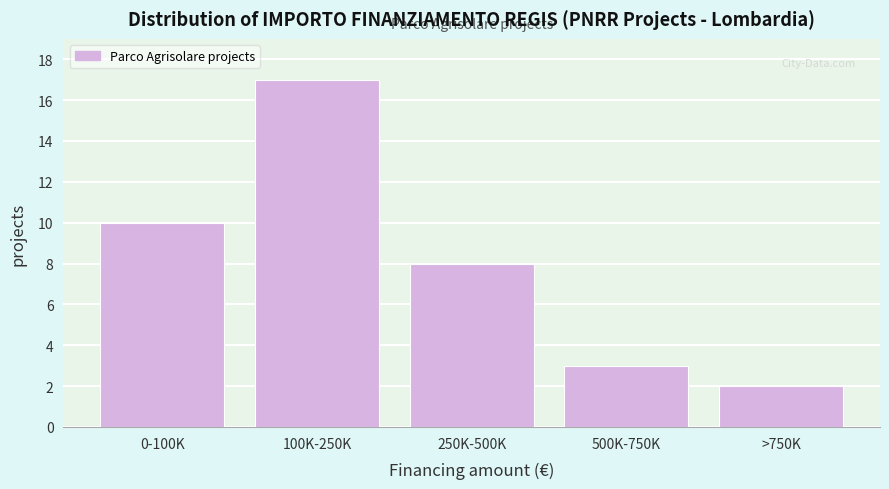

Reading right to left, what are all the values shown in this chart?

>750K=2	500K-750K=3	250K-500K=8	100K-250K=17	0-100K=10